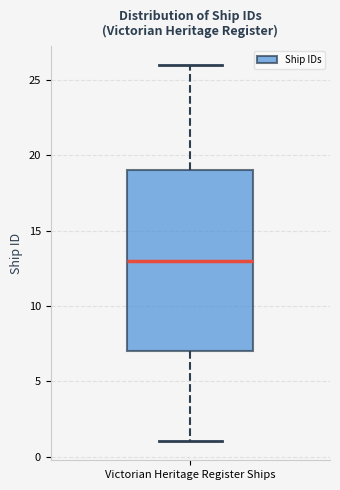

Read this box plot against the y-axis: the position of the median line, the range covered by the box, and the ends of both whiskers. The values are not printed on the chart, so give them approximately, as read against the axis.

median 13, box 7 to 19, whiskers 1 to 26